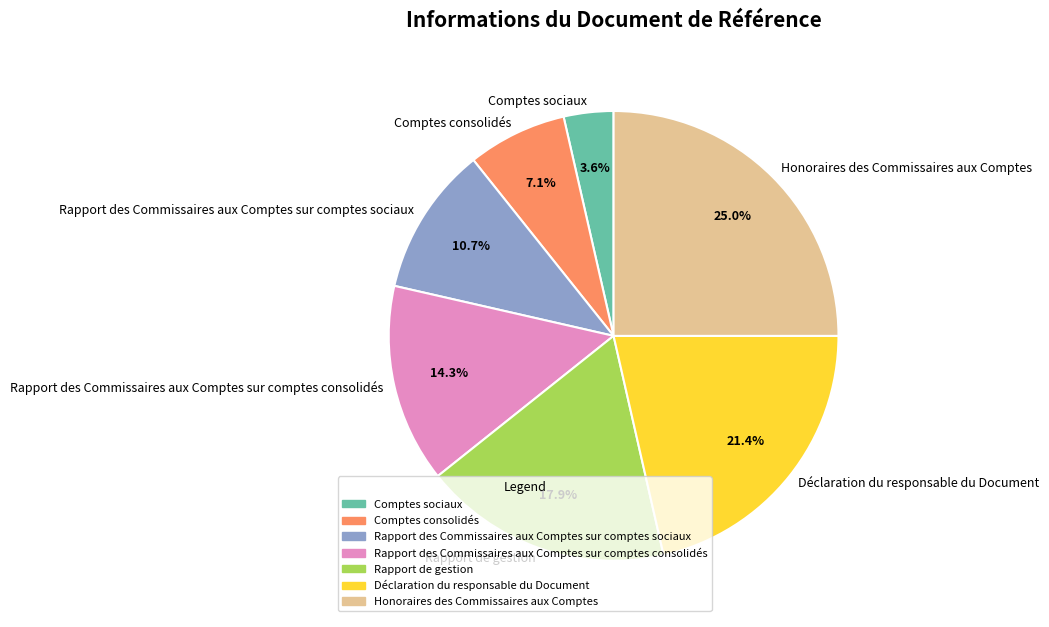

To the nearest percent, what is the average slice percentage?

14%